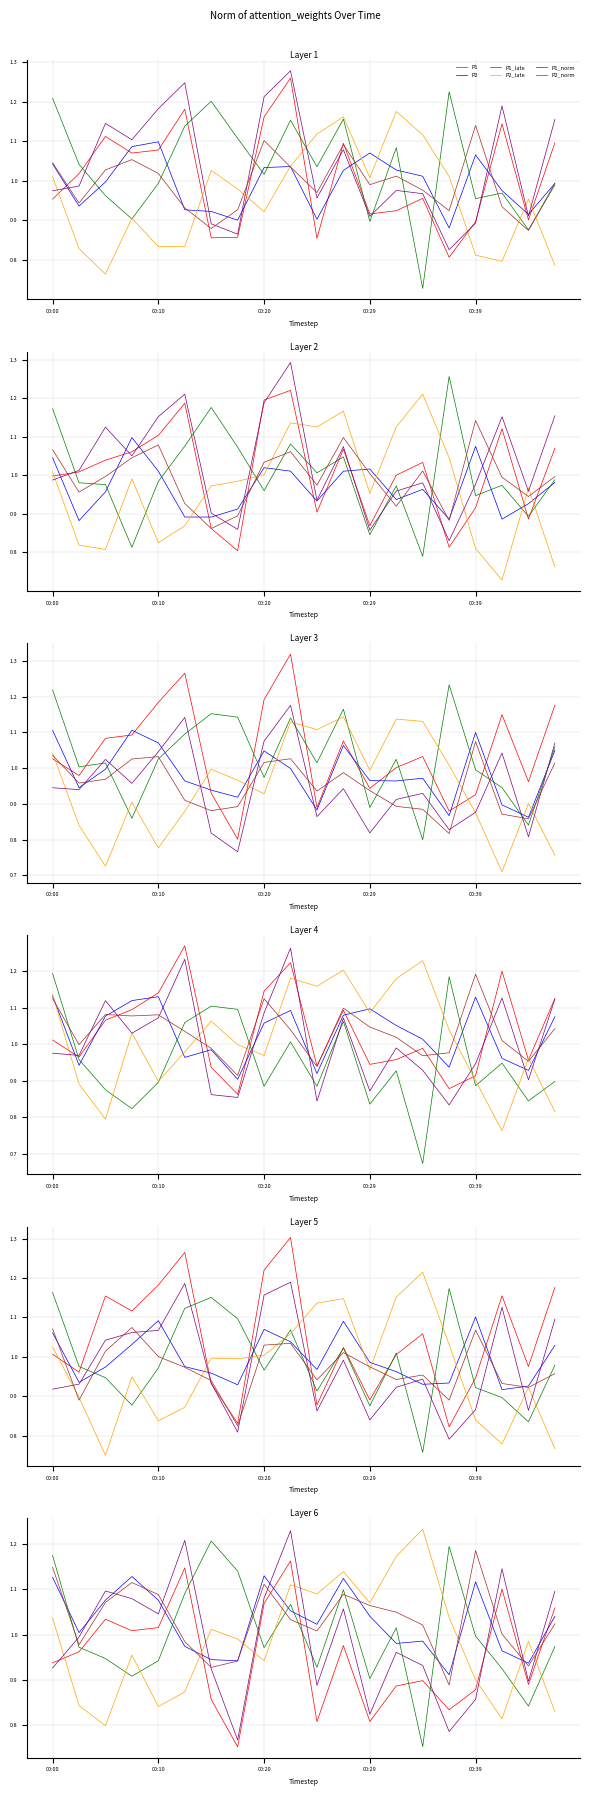

What is the difference between the highest and lowest values at 00:10?

0.2